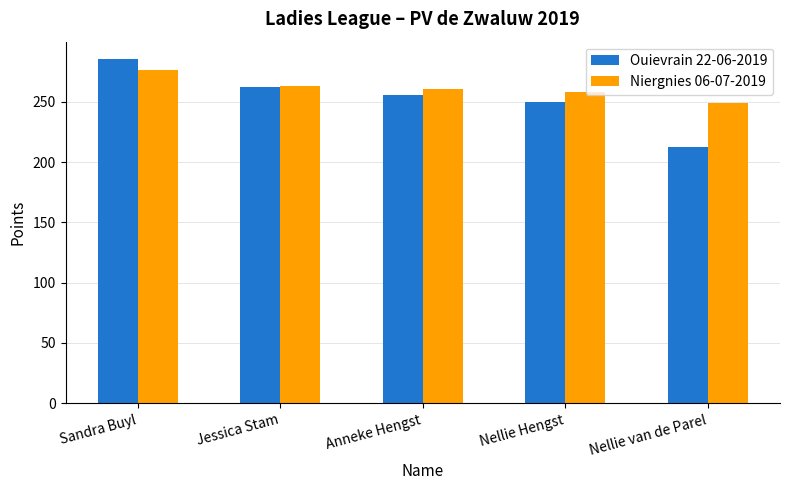

Which category has the highest value across all series?

Sandra Buyl